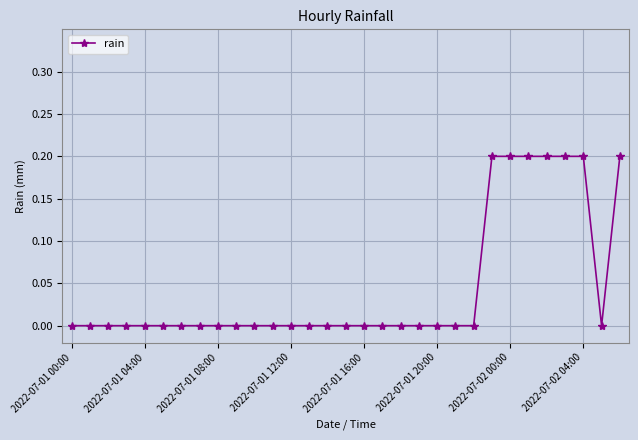

What is the sum of all values?

1.4